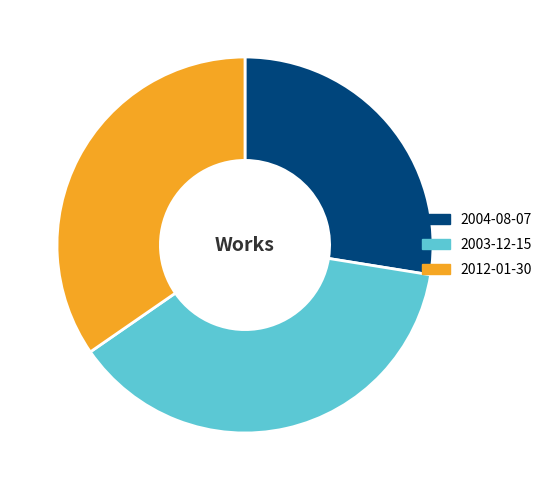

Which category has the biggest portion of the pie?

2003-12-15